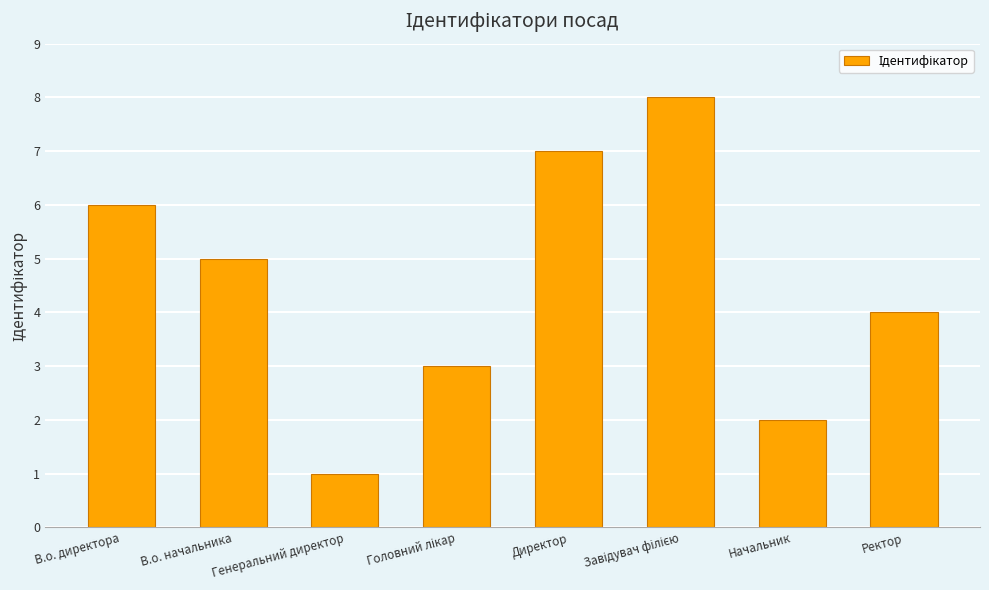

What is the ratio of the value at В.о. начальника to the value at Директор?

0.7